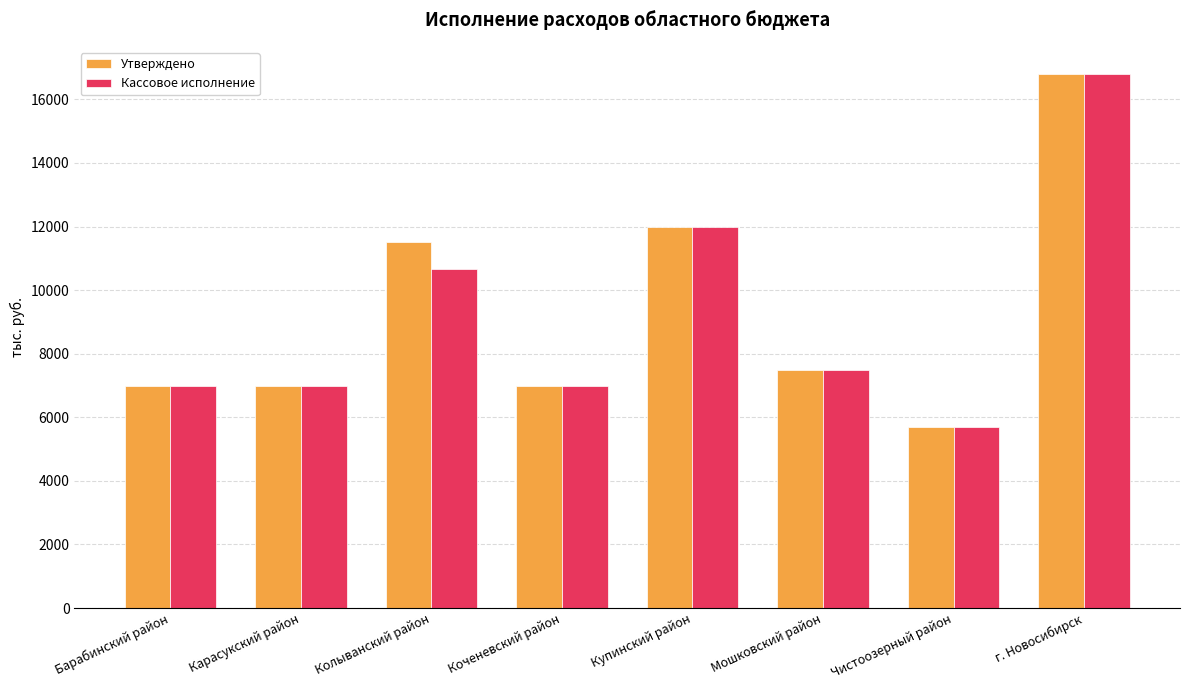

Which series has the largest range (max minus min)?

Кассовое исполнение